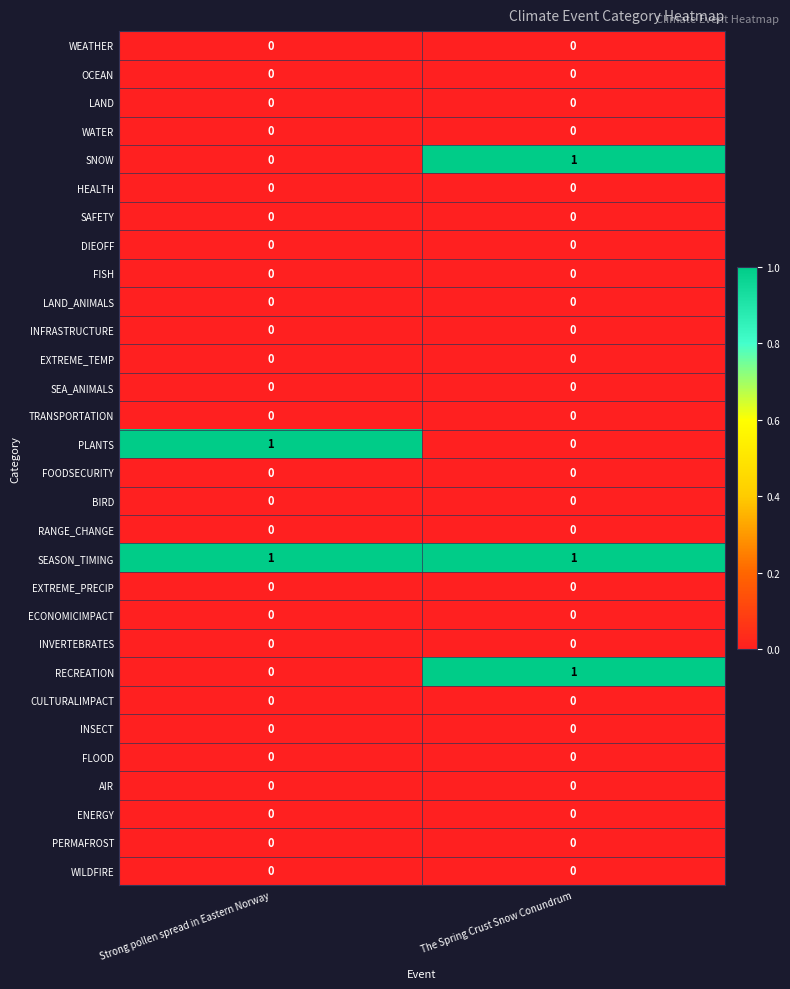

At which category is the sum across all series the highest?

The Spring Crust Snow Conundrum